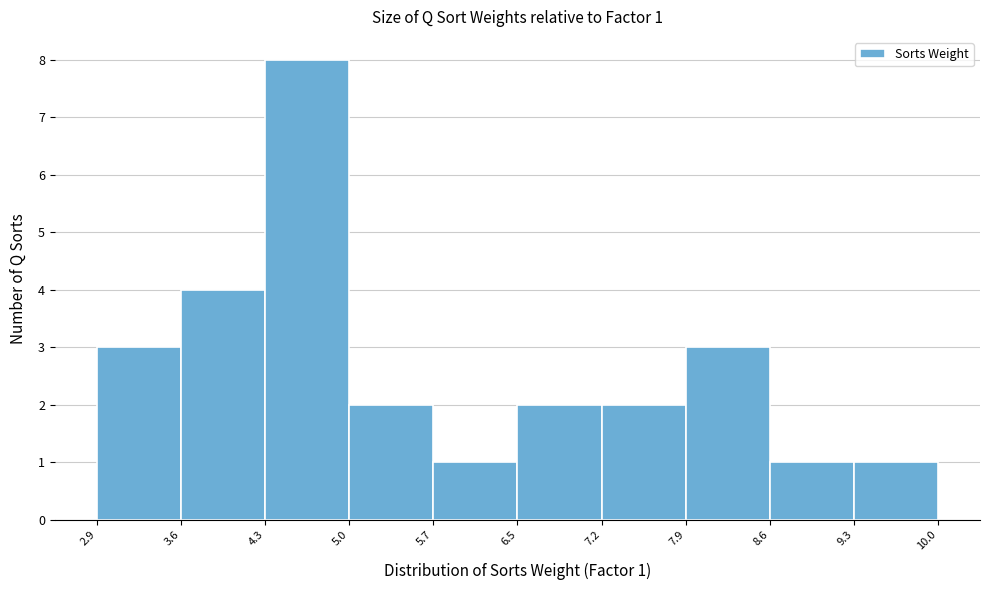

Over which range of the x-axis is the bar tallest?

4.3 to 5.0